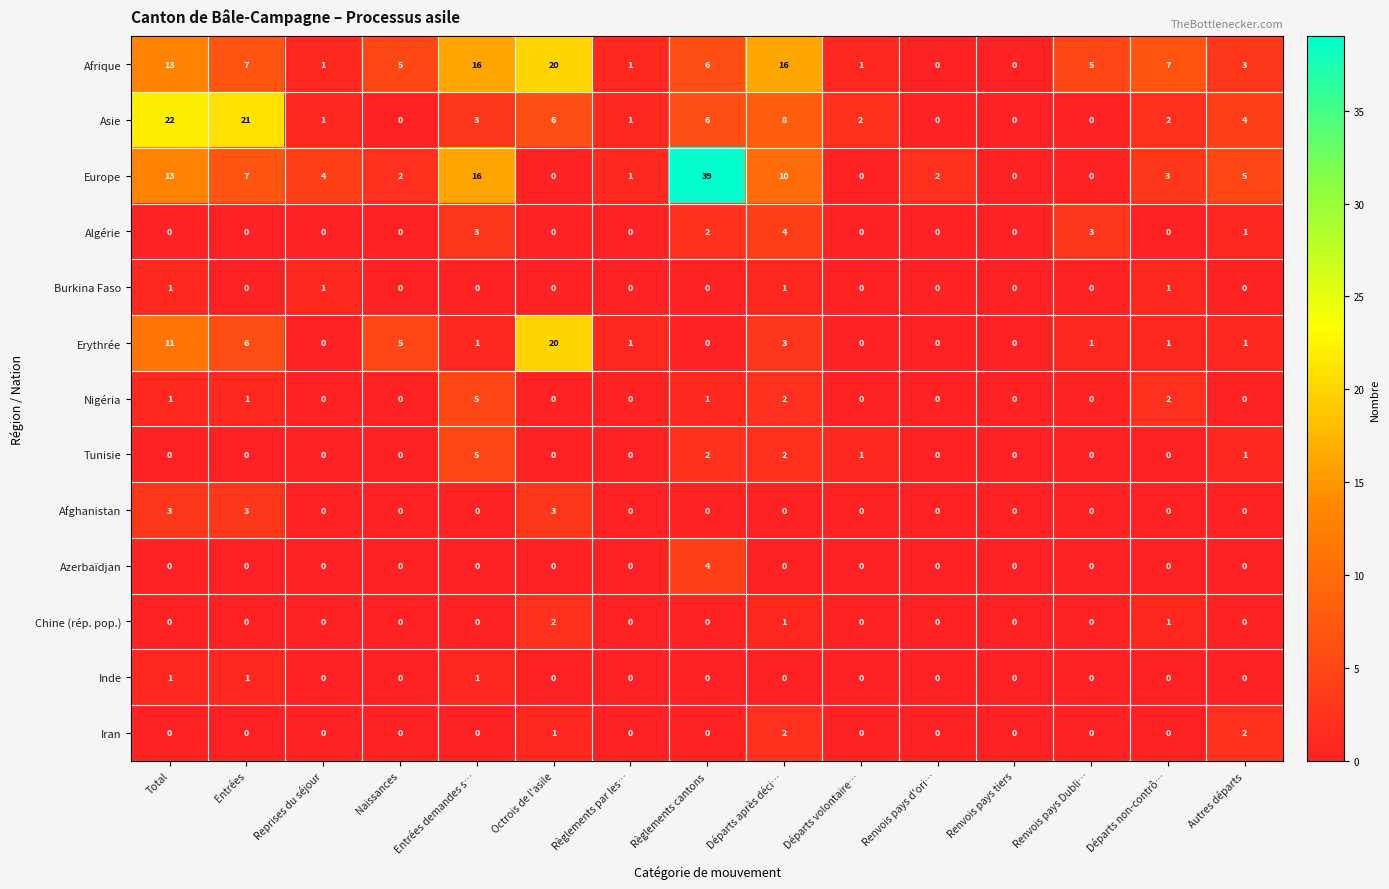

The value of Chine (rép. pop.) at Reprises du séjour is 1. True or false?

False